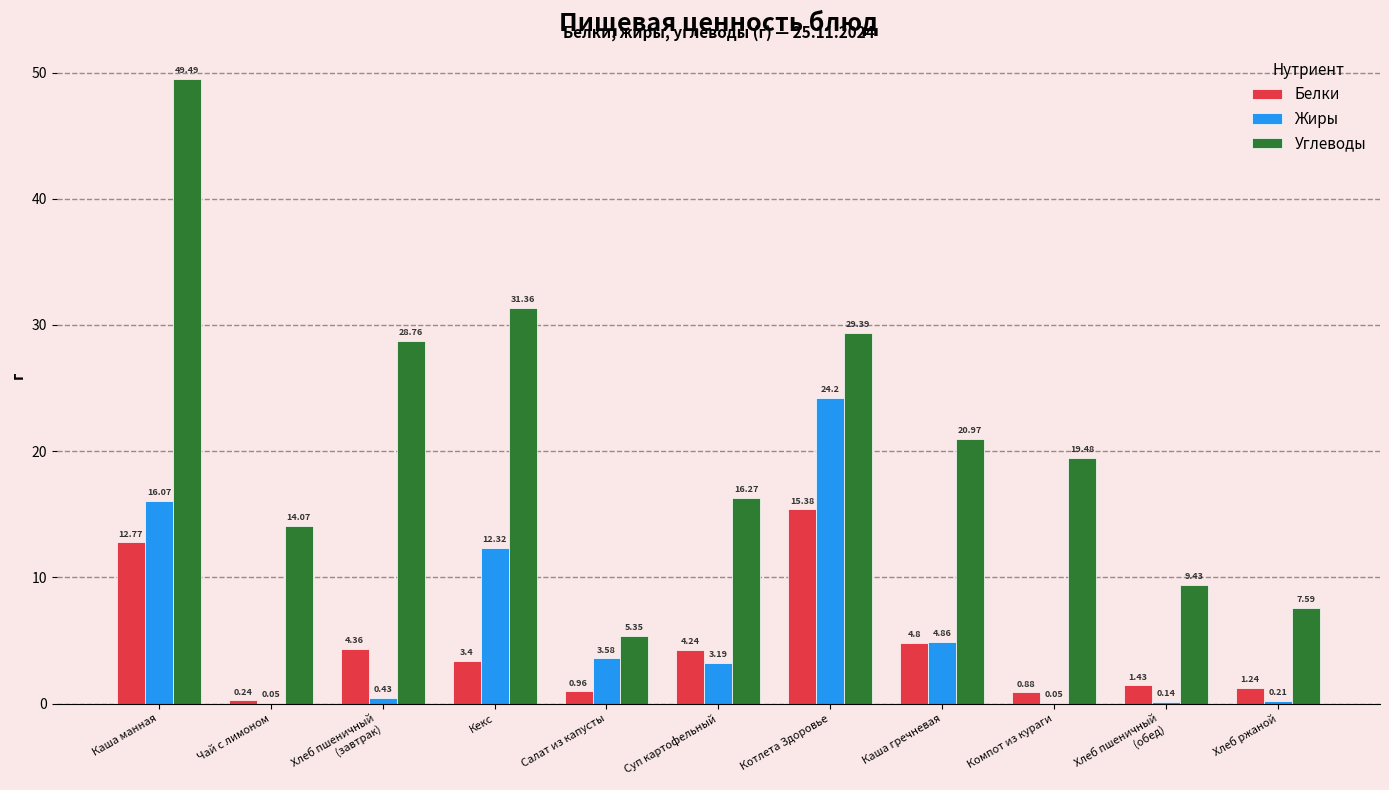

Which series has the largest range (max minus min)?

Углеводы